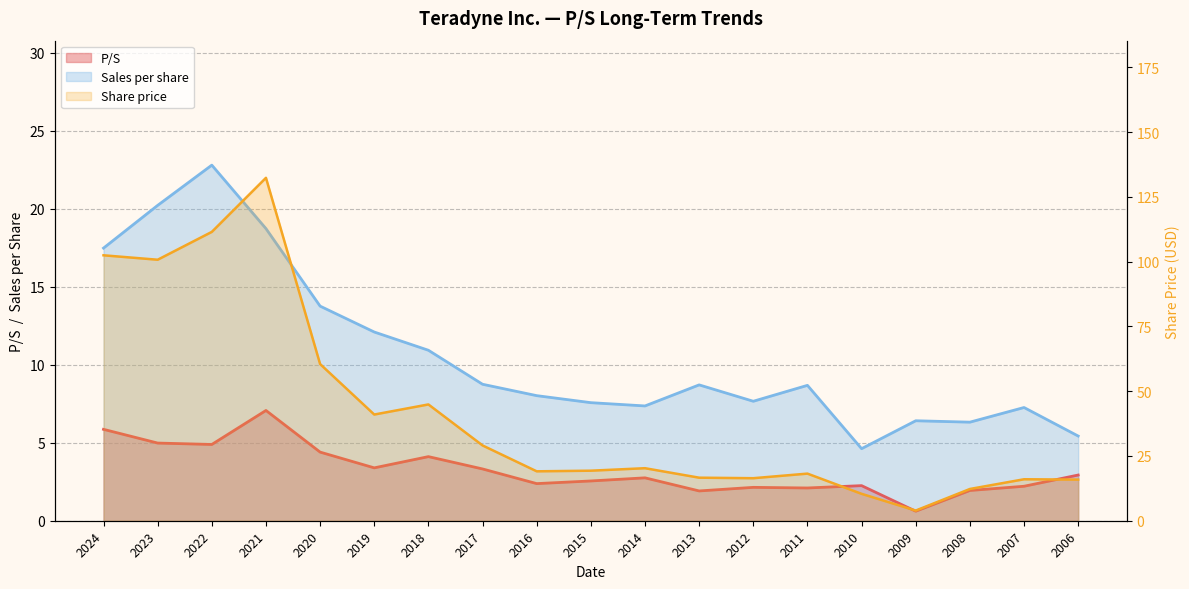

True or false: P/S and Sales per share cross at least once.

False